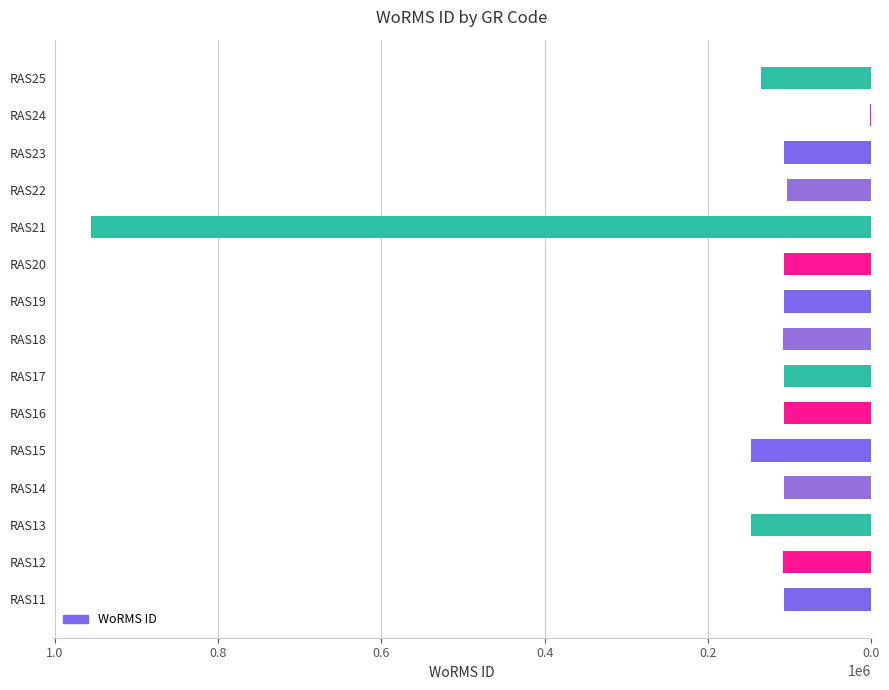

The value at RAS23 is 34397. True or false?

False